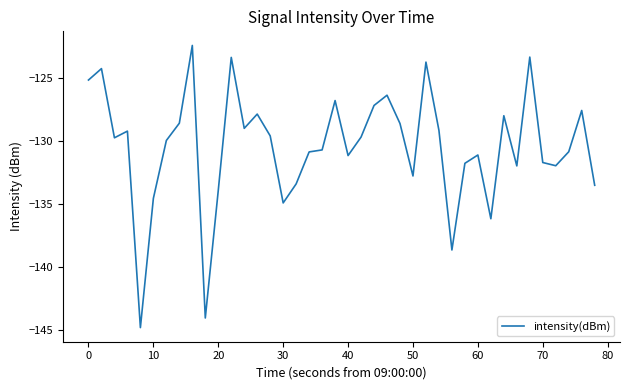

What is the minimum value shown in the chart?

-144.8